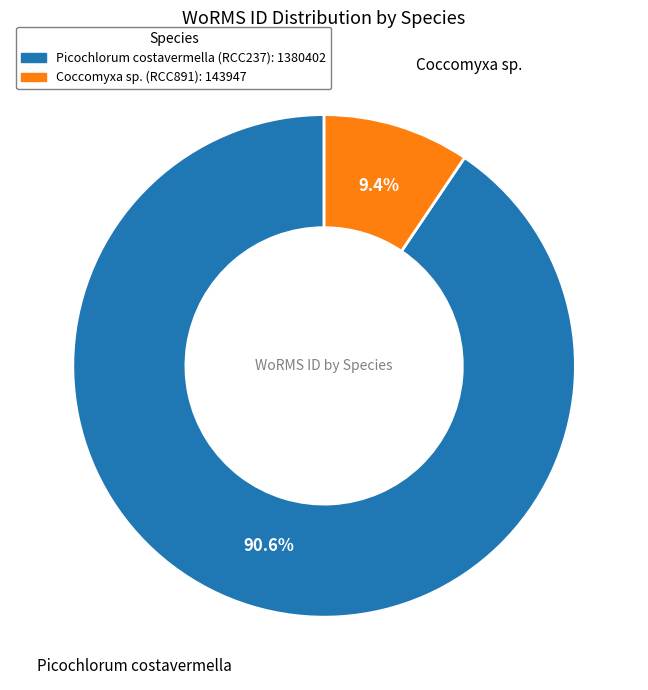

Do Picochlorum costavermella (RCC237) and Coccomyxa sp. (RCC891) together represent more than half of the pie?

Yes